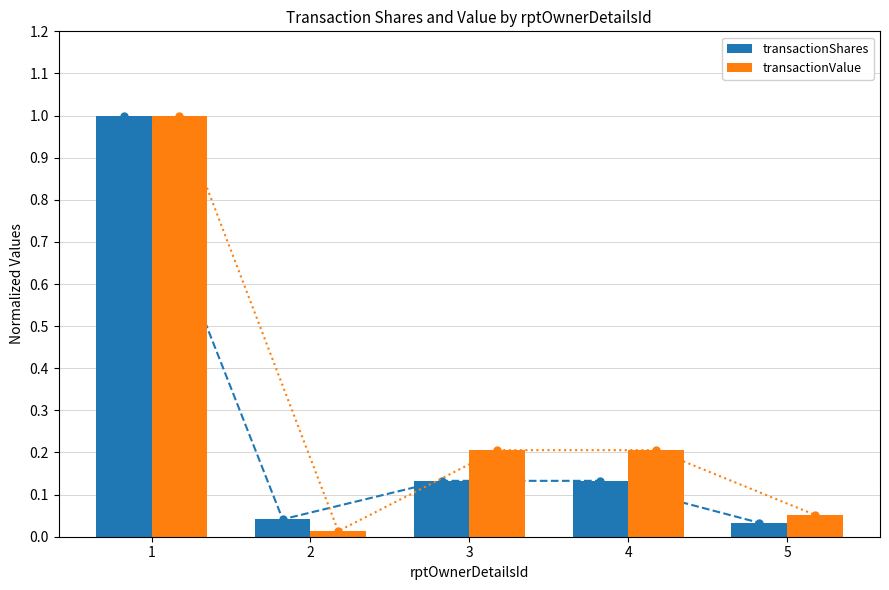

What is the total value across all series at 4?

0.7